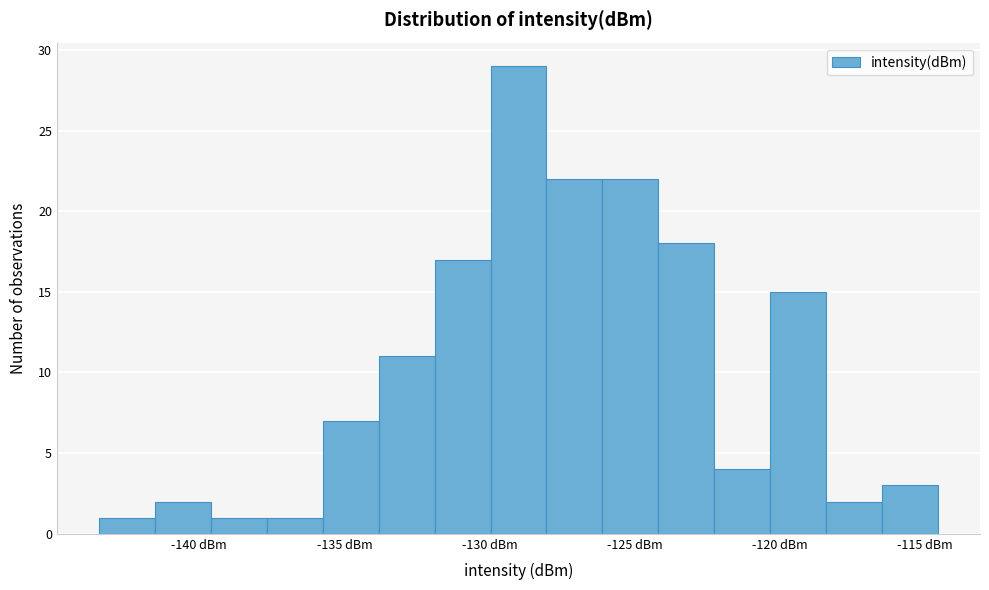

Read against the x-axis, roughly where is the centre of the tallest bar?

-129.0